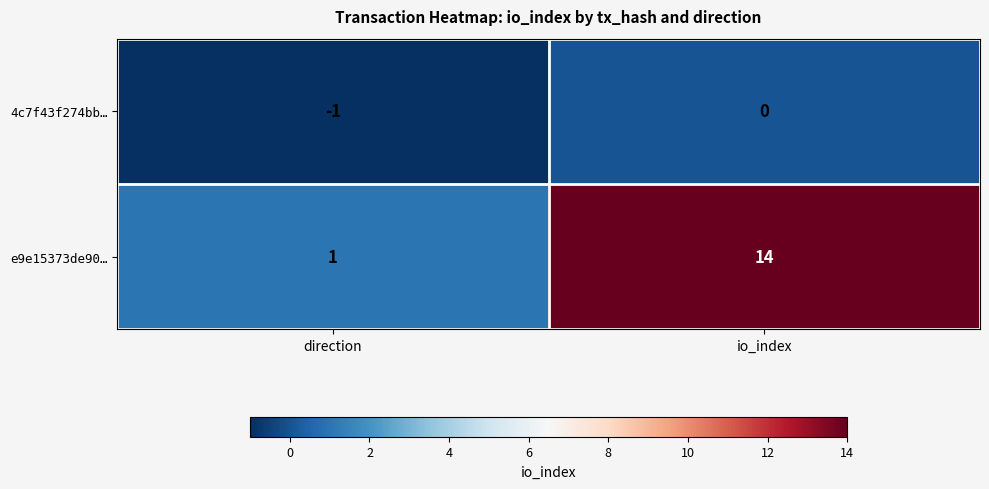

Which series has the largest range (max minus min)?

e9e15373de90…